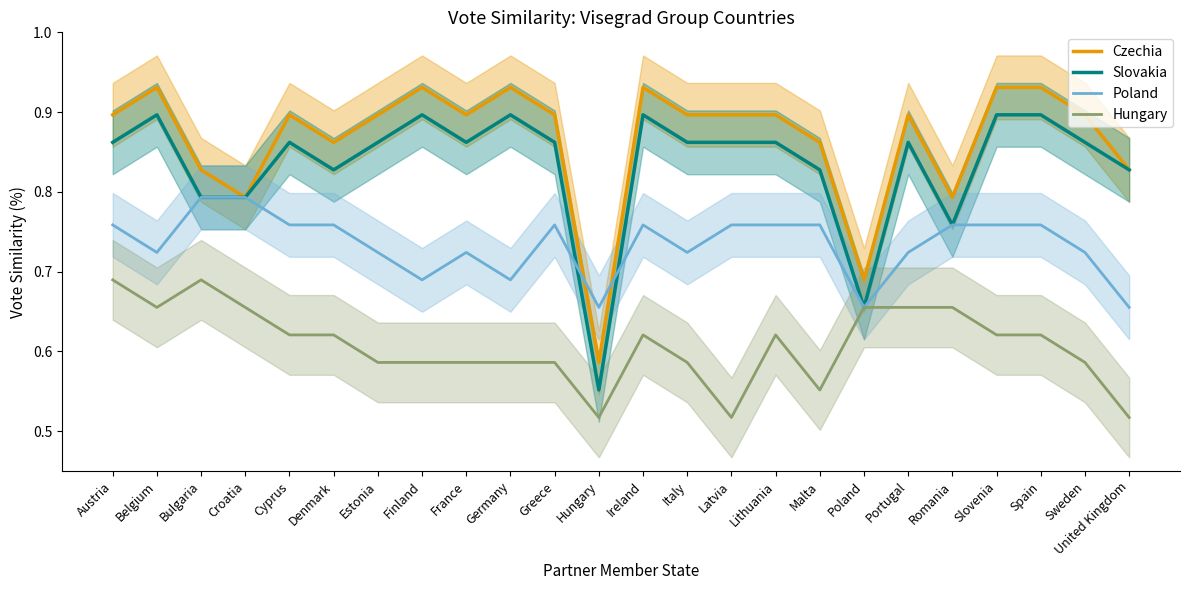

At how many categories does at least one series exceed 0?

24